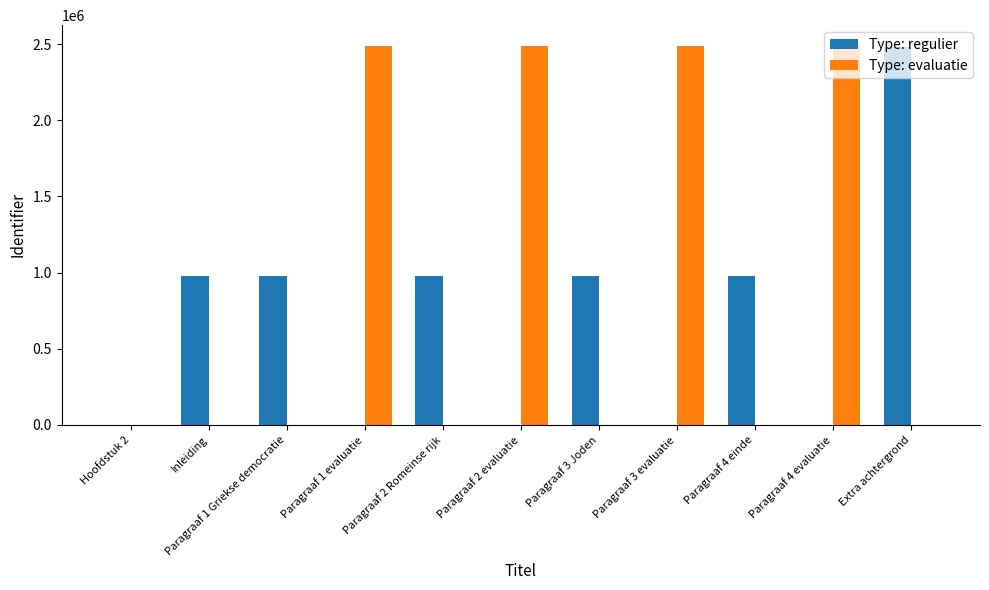

Which series has the largest total across all categories?

Type: evaluatie